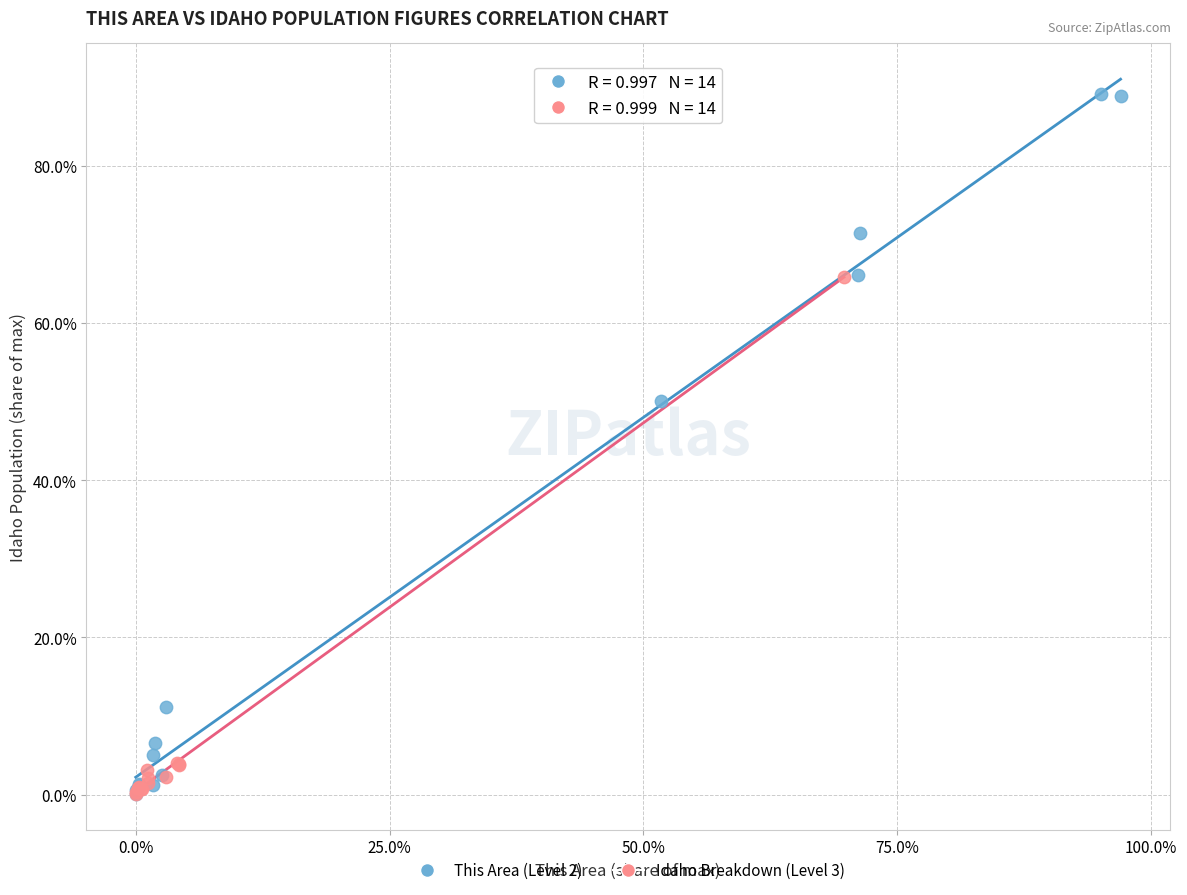

Which series has the widest spread of Y values?

This Area (Level 2)